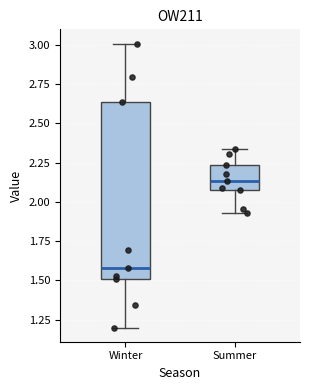

Reading left to right, read every box against the y-axis: the position of its median line, the range the box covers, and the ends of its whiskers. The values are not printed on the chart, so give them approximately, as read against the axis.

Winter: median 1.60, box 1.50 to 2.65, whiskers 1.20 to 3.00
Summer: median 2.15, box 2.10 to 2.25, whiskers 1.95 to 2.35